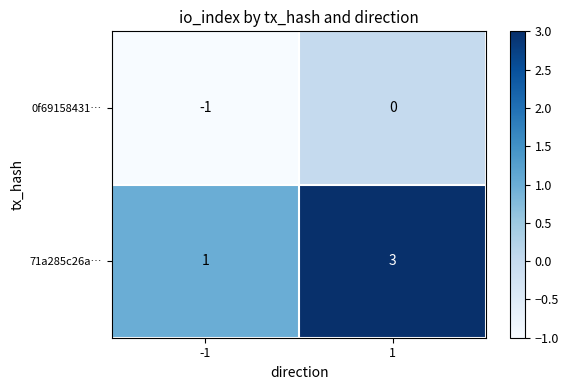

At which category is the sum across all series the highest?

1